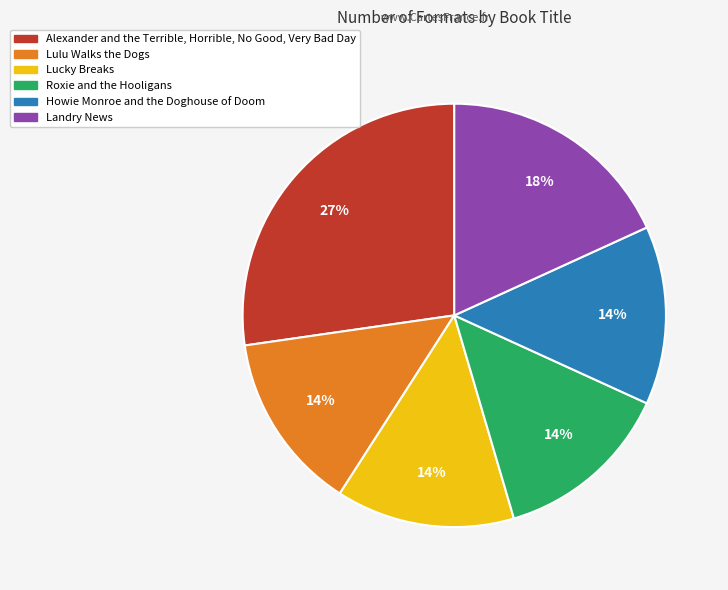

To the nearest percent, what percentage of the pie is Landry News?

18%